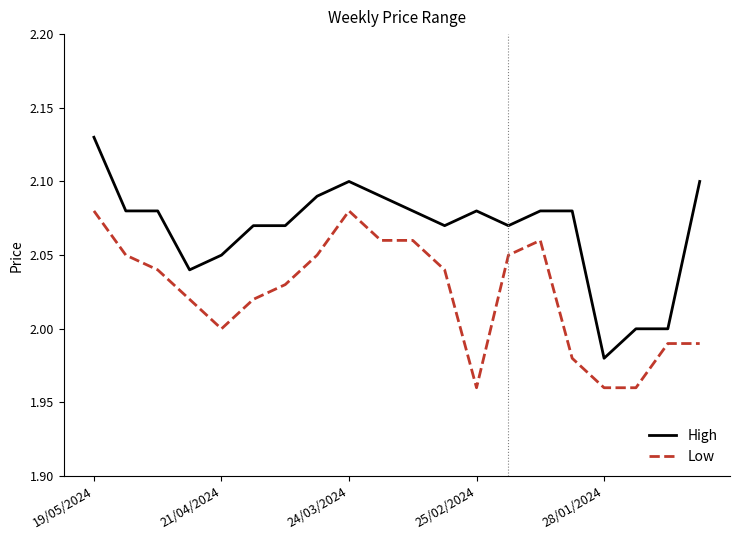

True or false: Low and High cross at least once.

False